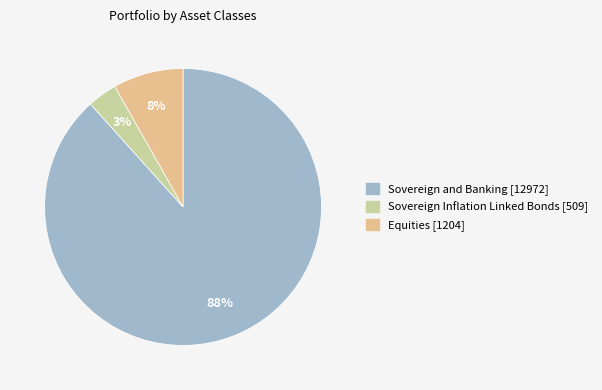

Is there a majority slice in this chart?

Yes